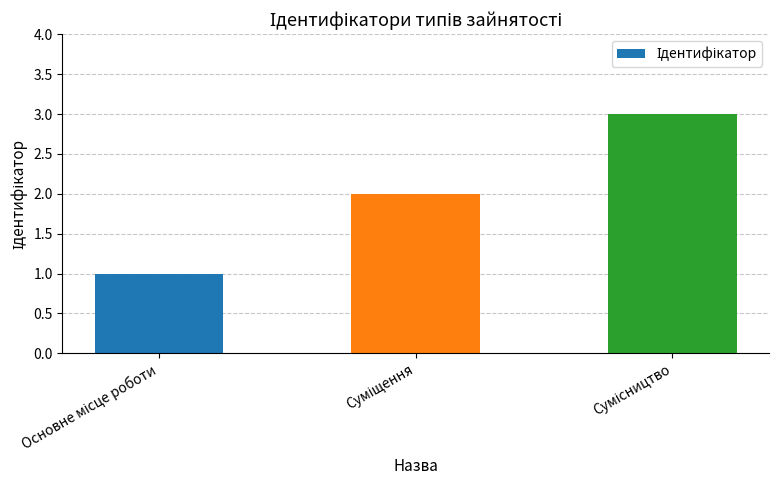

What is the greatest value displayed?

3